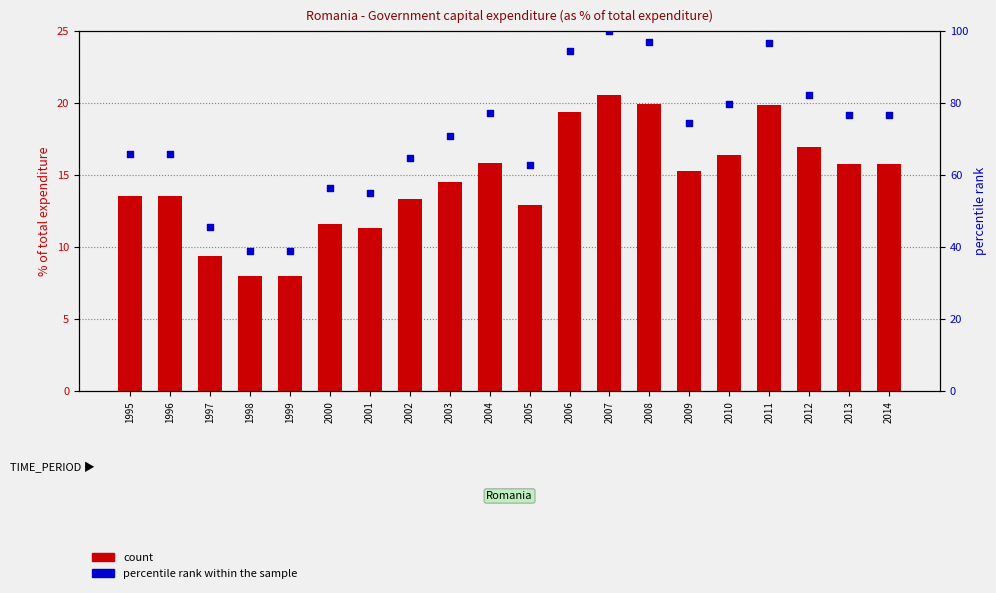

What is the total value across all series at 2013?

92.3